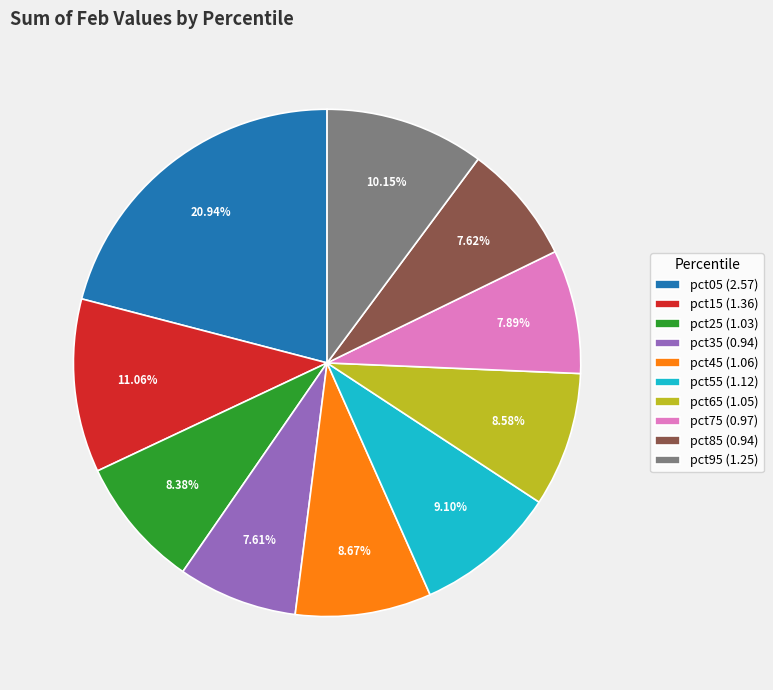

Between pct55 (1.12) and pct05 (2.57), which is larger?

pct05 (2.57)